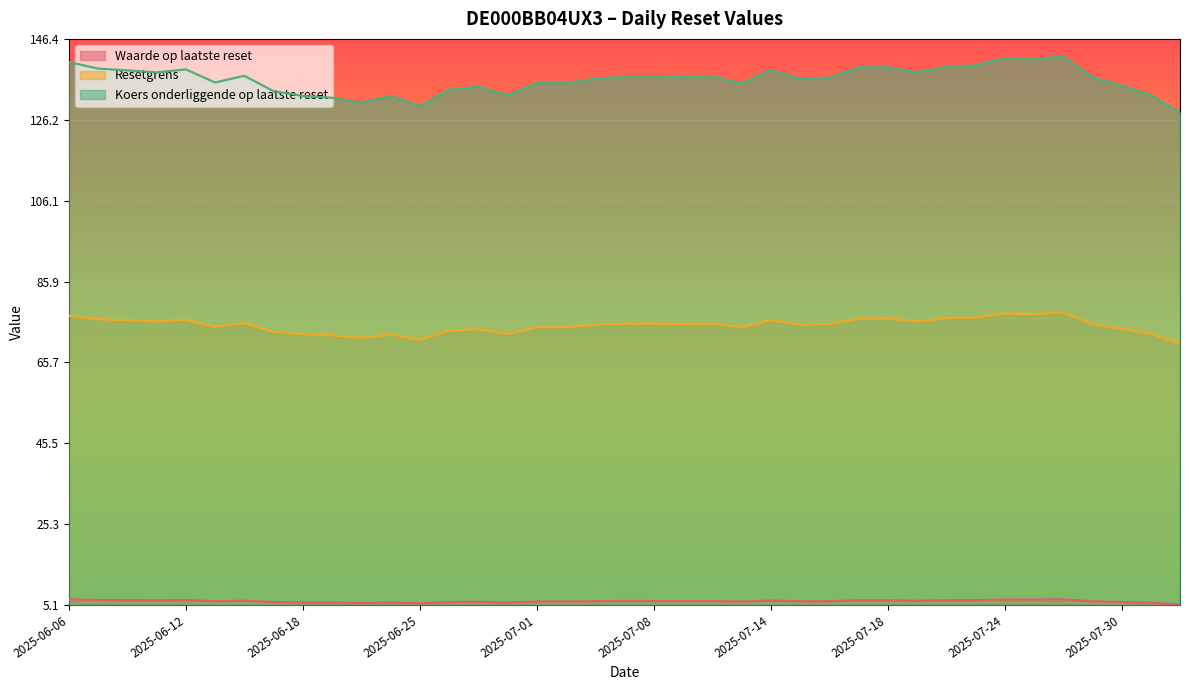

What is the difference between the maximum and minimum values in the Resetgrens series?

7.8